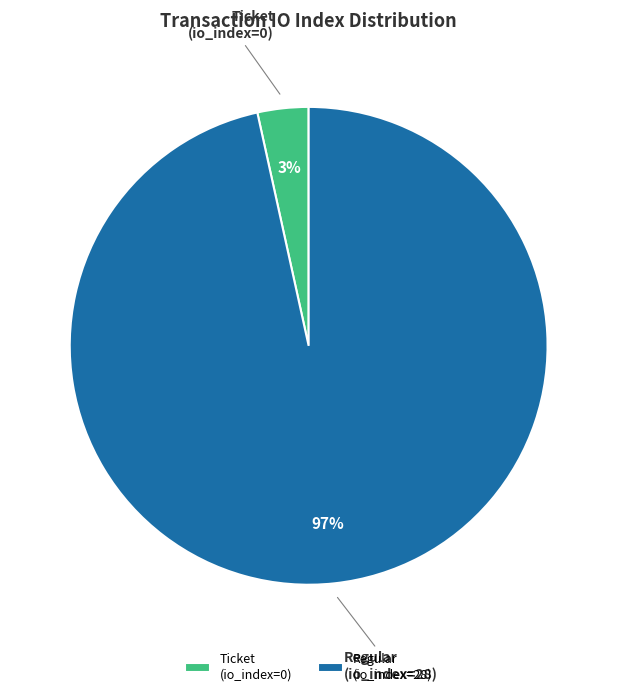

True or false: Ticket (io_index=0) accounts for 3% of the total.

True